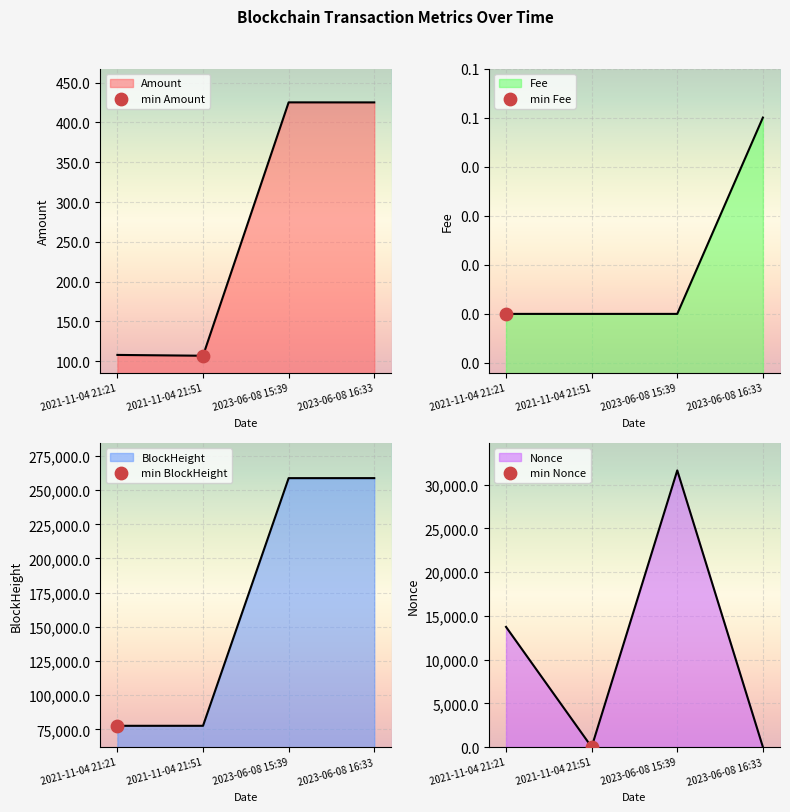

What is the total value across all series at 2021-11-04 21:21?

91472.1